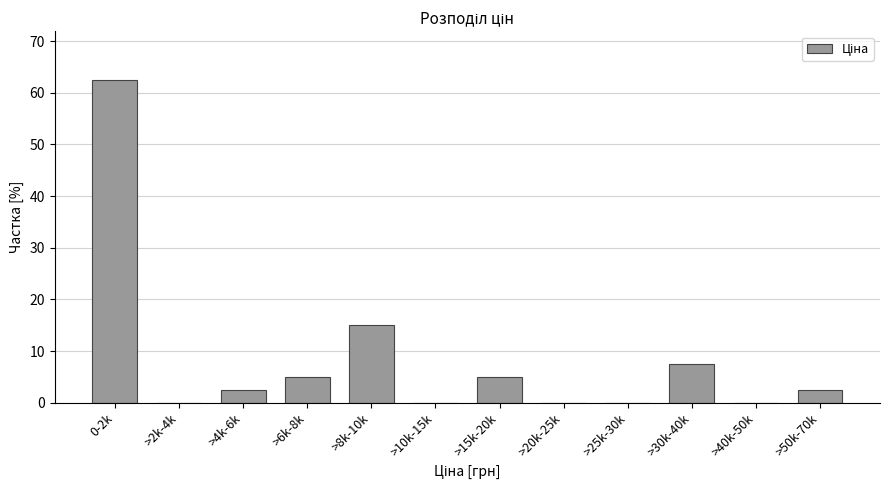

Reading left to right, extract all data points from this chart.

0-2k=62.5	>2k-4k=0.0	>4k-6k=2.5	>6k-8k=5.0	>8k-10k=15.0	>10k-15k=0.0	>15k-20k=5.0	>20k-25k=0.0	>25k-30k=0.0	>30k-40k=7.5	>40k-50k=0.0	>50k-70k=2.5